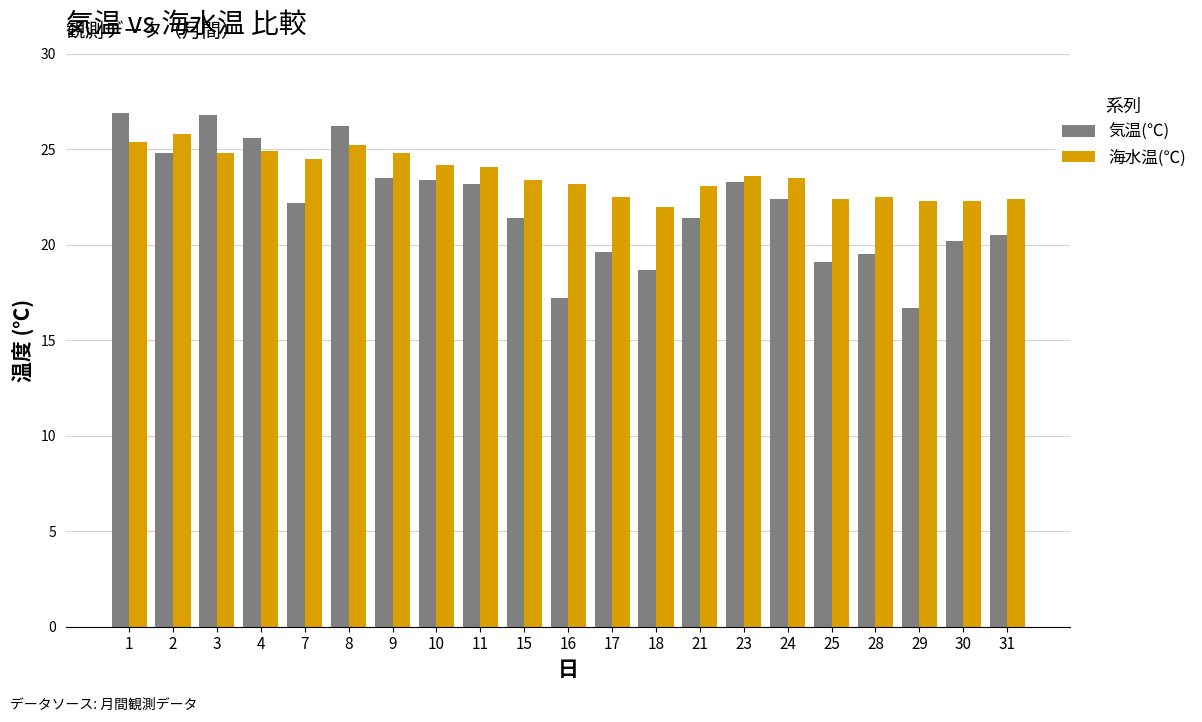

Which series has the largest range (max minus min)?

気温(℃)